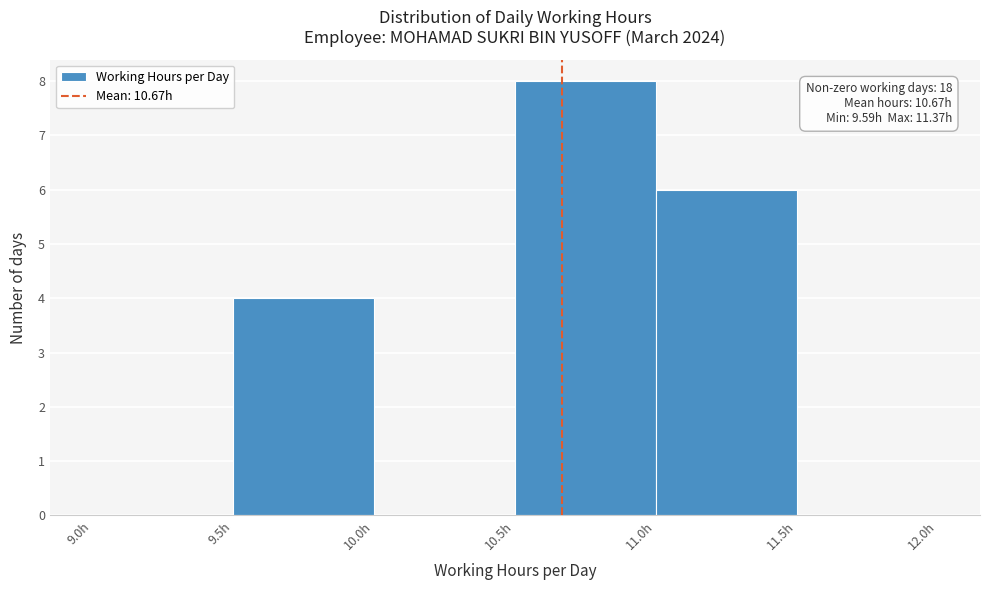

Over which range of the x-axis is the bar tallest?

10.5 to 11.0